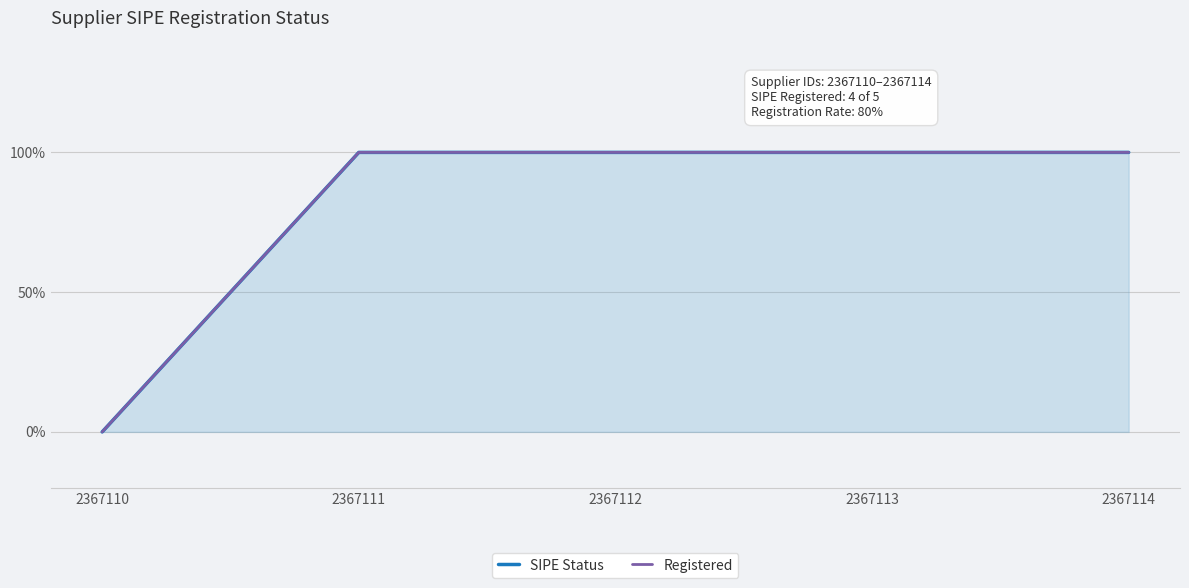

What are all the series names shown in the legend?

SIPE Status, Registered